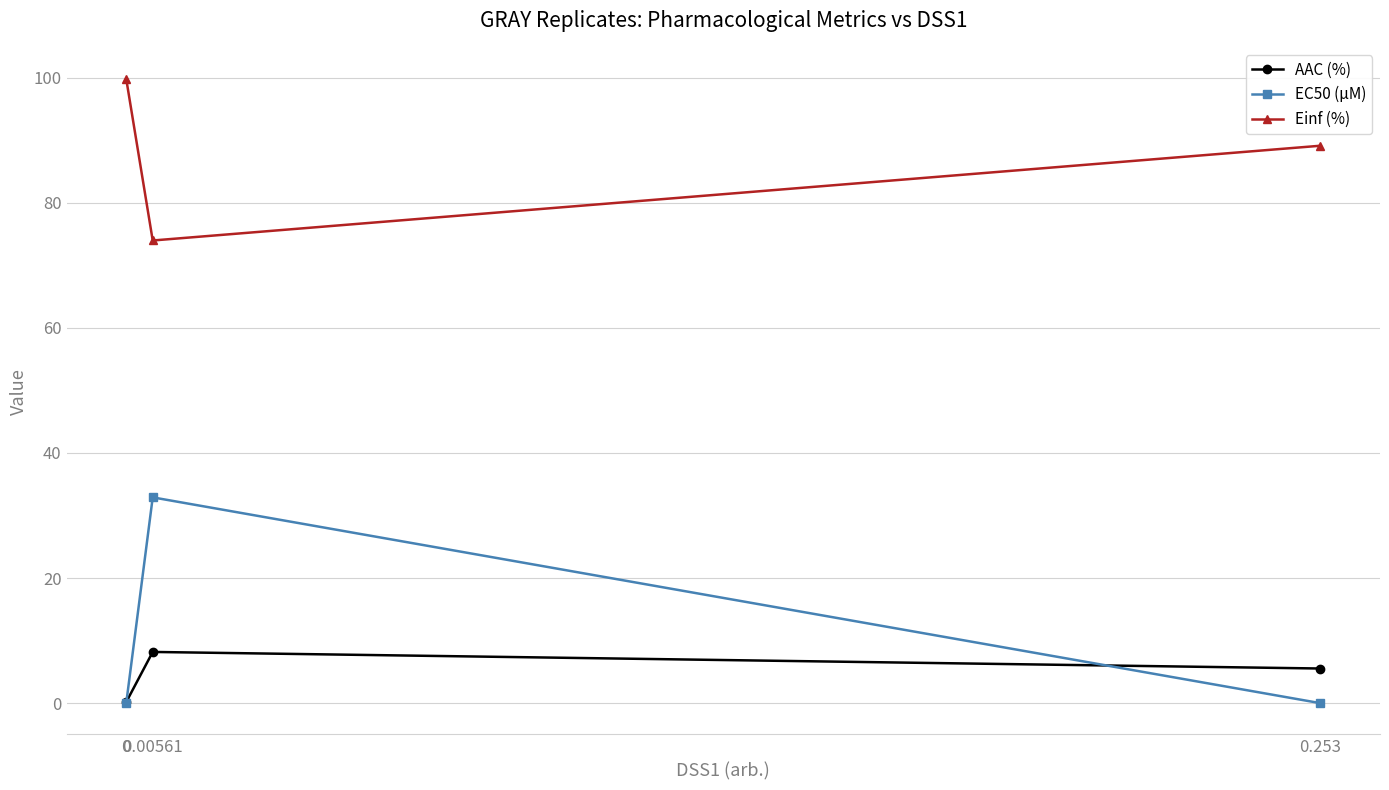

What position from the left is 0?

1